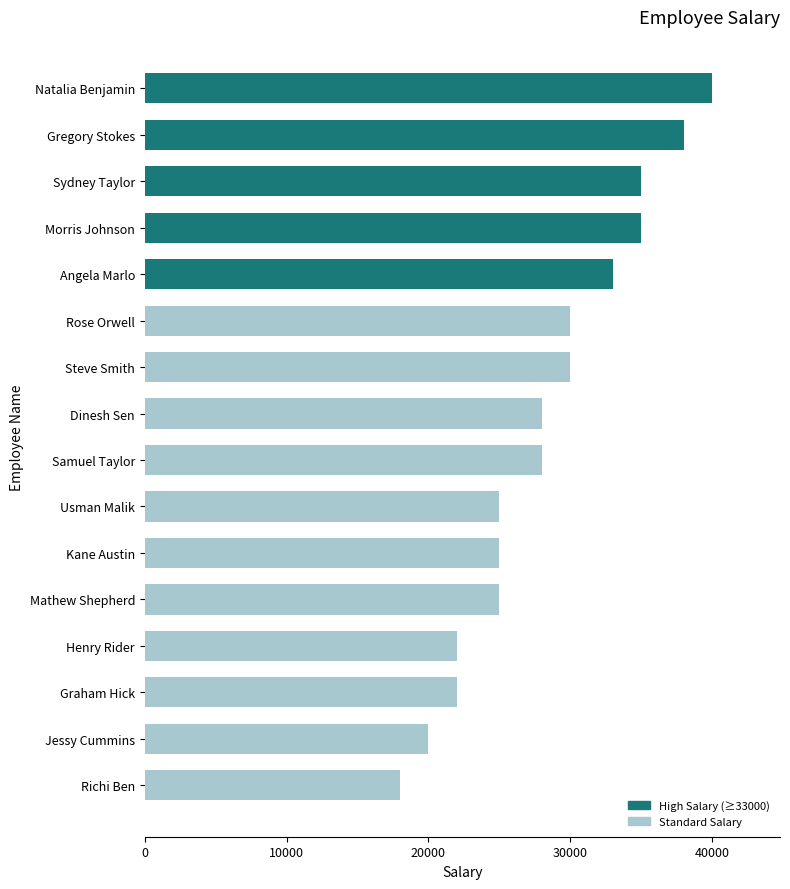

Reading bottom to top, extract all data points from this chart.

18000	20000	22000	22000	25000	25000	25000	28000	28000	30000	30000	33000	35000	35000	38000	40000